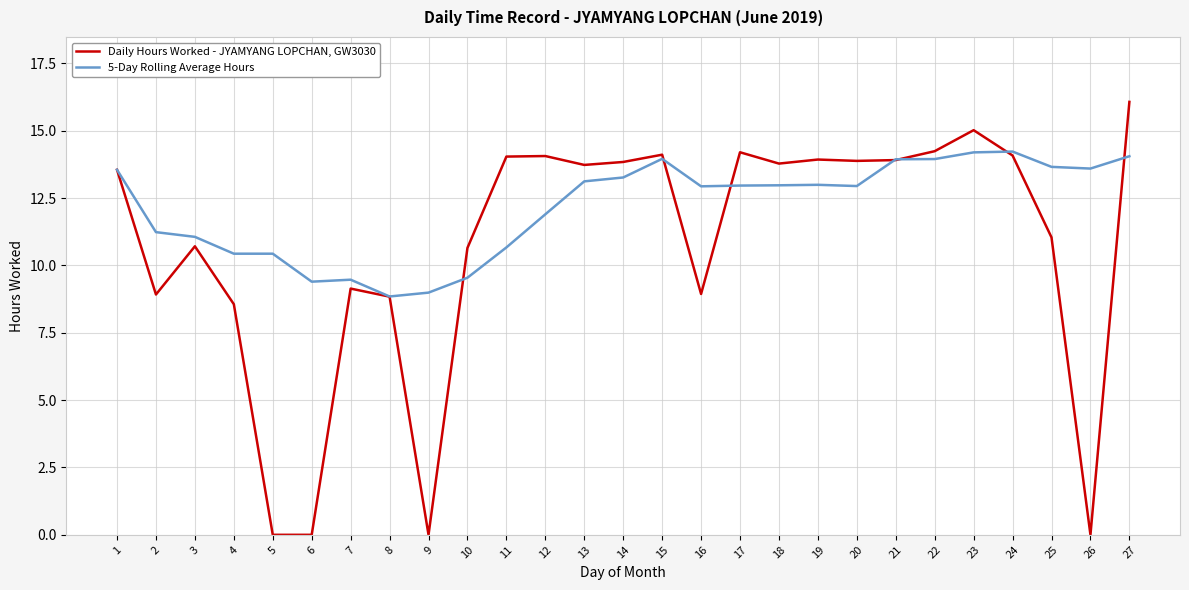

At which category is the sum across all series the highest?

27